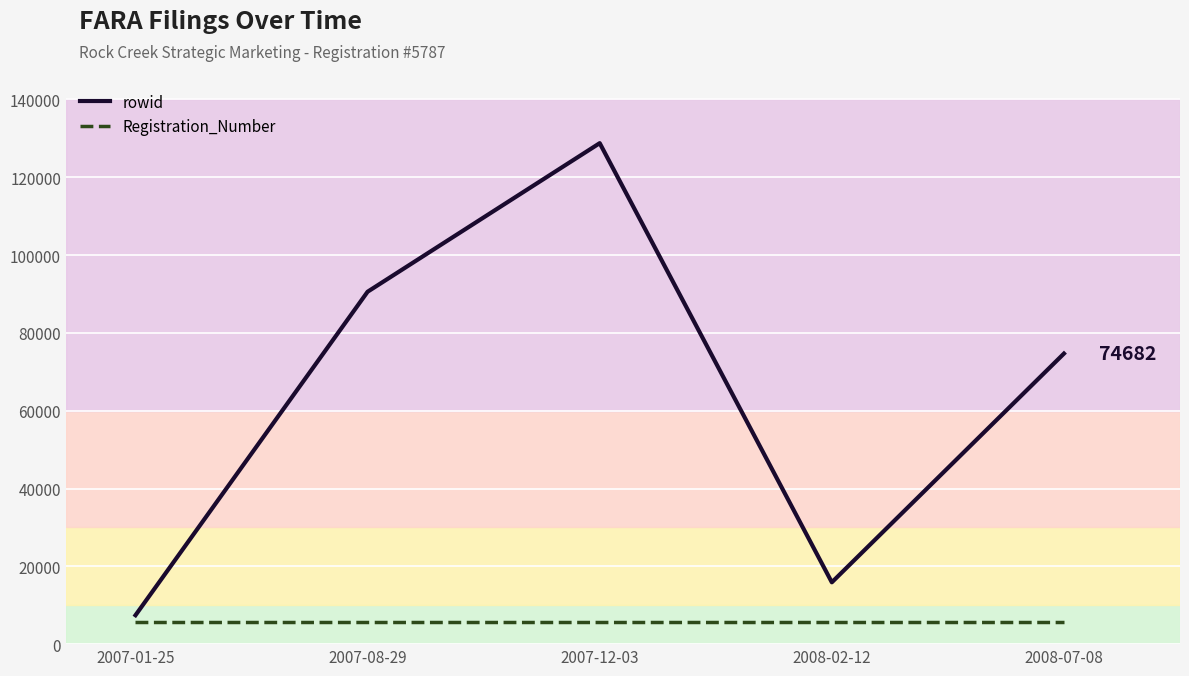

What is the smallest value displayed?

5787